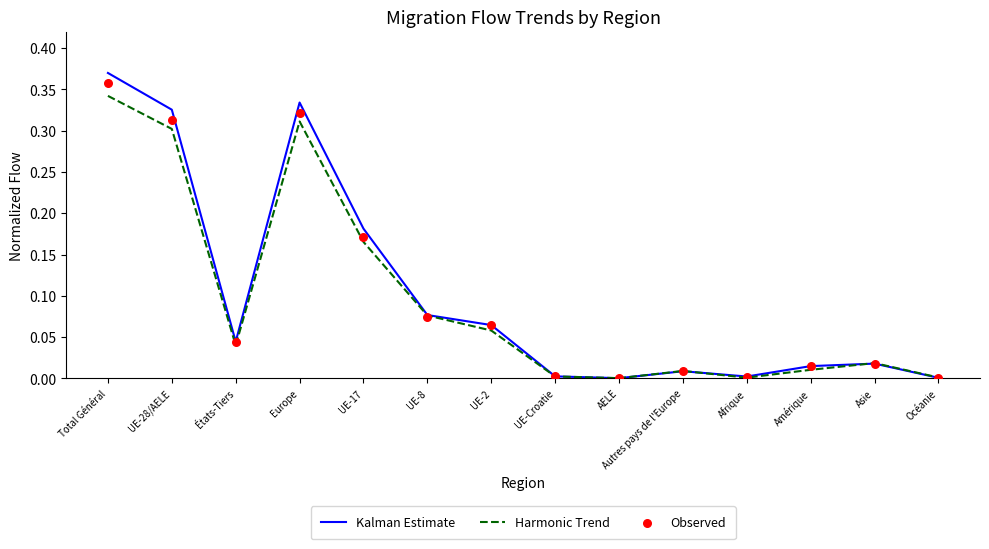

What are all the series names shown in the legend?

Kalman Estimate, Harmonic Trend, Observed